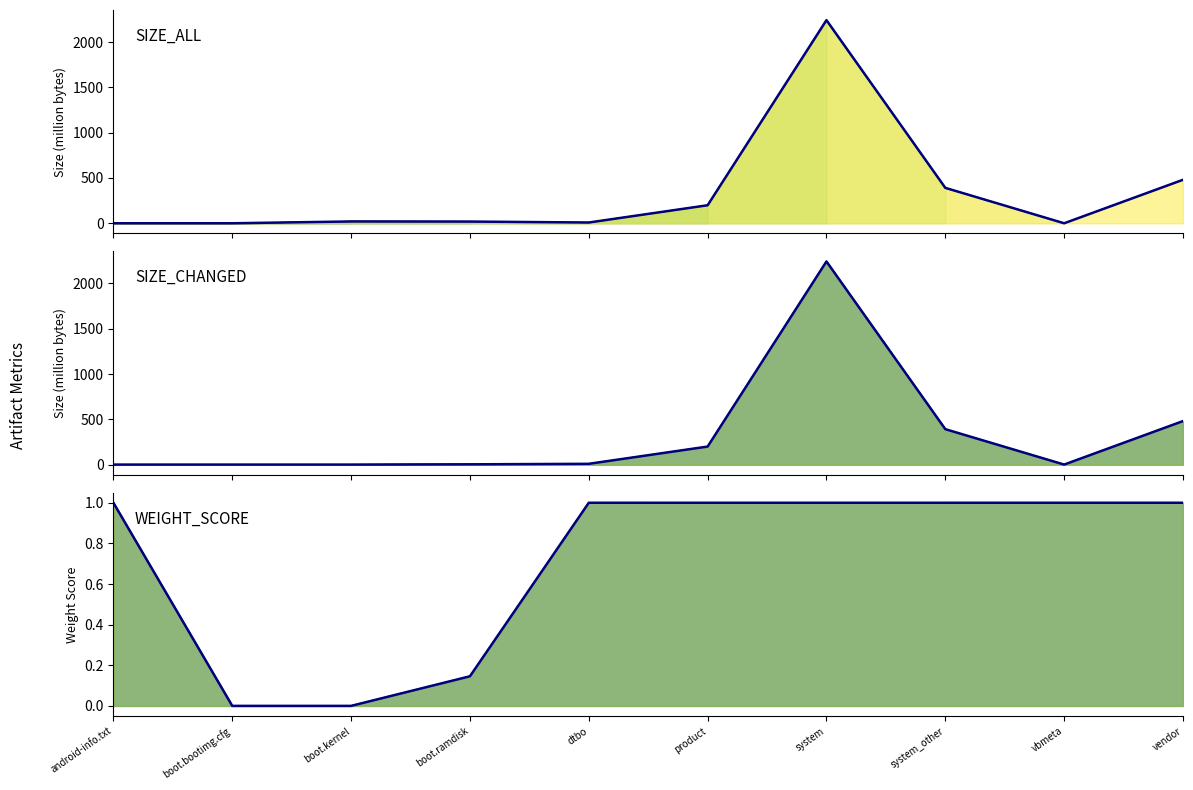

Where do WEIGHT_SCORE (outline) and SIZE_CHANGED (outline) first cross each other?

system_other and vbmeta